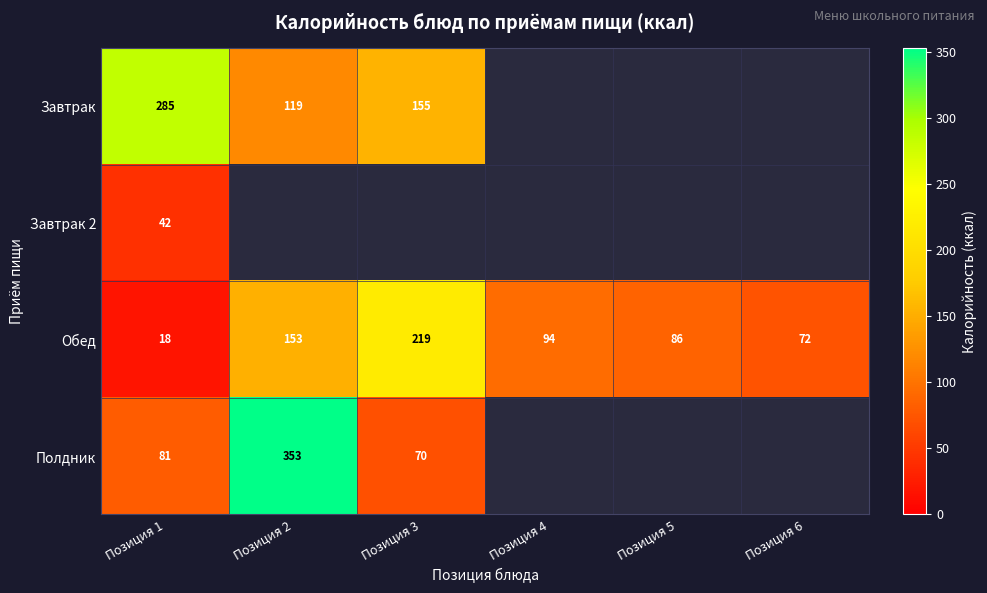

Which category has the highest value across all series?

Позиция 2